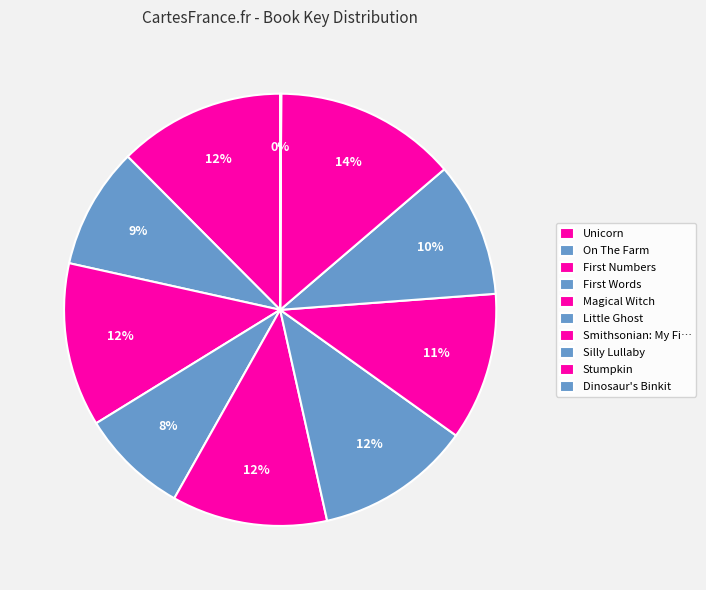

Does any single category account for the majority?

No